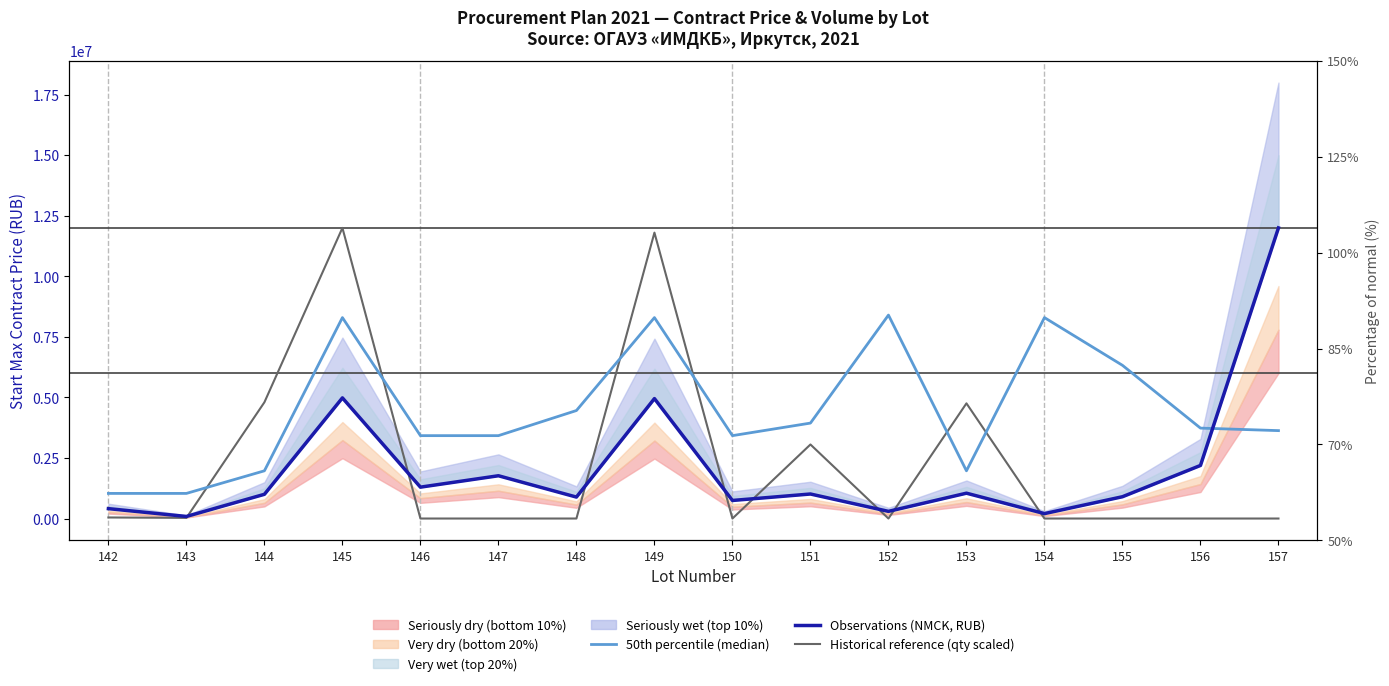

What is the sum of all 50th percentile (median) values?

71659259.3